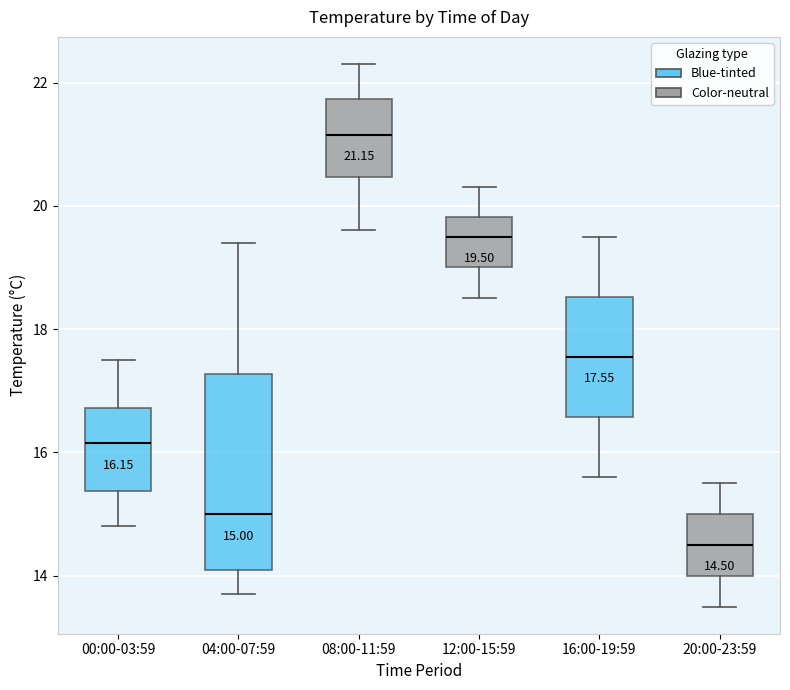

Which box has the highest median line?

08:00-11:59